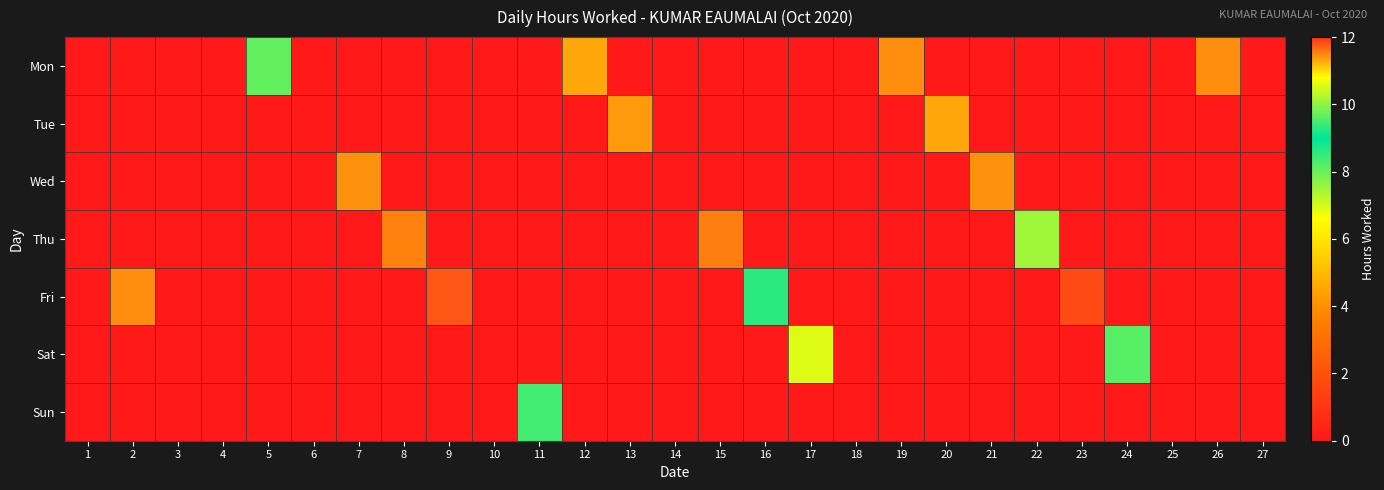

Reading left to right, transcribe all the data shown in this chart.

Mon: 1=0.0	2=0.0	3=0.0	4=0.0	5=9.7	6=0.0	7=0.0	8=0.0	9=0.0	10=0.0	11=0.0	12=11.3	13=0.0	14=0.0	15=0.0	16=0.0	17=0.0	18=0.0	19=11.4	20=0.0	21=0.0	22=0.0	23=0.0	24=0.0	25=0.0	26=11.5	27=0.0
Tue: 1=0.0	2=0.0	3=0.0	4=0.0	5=0.0	6=0.0	7=0.0	8=0.0	9=0.0	10=0.0	11=0.0	12=0.0	13=11.4	14=0.0	15=0.0	16=0.0	17=0.0	18=0.0	19=0.0	20=11.3	21=0.0	22=0.0	23=0.0	24=0.0	25=0.0	26=0.0	27=0.0
Wed: 1=0.0	2=0.0	3=0.0	4=0.0	5=0.0	6=0.0	7=11.4	8=0.0	9=0.0	10=0.0	11=0.0	12=0.0	13=0.0	14=0.0	15=0.0	16=0.0	17=0.0	18=0.0	19=0.0	20=0.0	21=11.4	22=0.0	23=0.0	24=0.0	25=0.0	26=0.0	27=0.0
Thu: 1=0.0	2=0.0	3=0.0	4=0.0	5=0.0	6=0.0	7=0.0	8=11.5	9=0.0	10=0.0	11=0.0	12=0.0	13=0.0	14=0.0	15=11.6	16=0.0	17=0.0	18=0.0	19=0.0	20=0.0	21=0.0	22=10.1	23=0.0	24=0.0	25=0.0	26=0.0	27=0.0
Fri: 1=0.0	2=11.4	3=0.0	4=0.0	5=0.0	6=0.0	7=0.0	8=0.0	9=11.8	10=0.0	11=0.0	12=0.0	13=0.0	14=0.0	15=0.0	16=9.3	17=0.0	18=0.0	19=0.0	20=0.0	21=0.0	22=0.0	23=11.8	24=0.0	25=0.0	26=0.0	27=0.0
Sat: 1=0.0	2=0.0	3=0.0	4=0.0	5=0.0	6=0.0	7=0.0	8=0.0	9=0.0	10=0.0	11=0.0	12=0.0	13=0.0	14=0.0	15=0.0	16=0.0	17=10.6	18=0.0	19=0.0	20=0.0	21=0.0	22=0.0	23=0.0	24=9.6	25=0.0	26=0.0	27=0.0
Sun: 1=0.0	2=0.0	3=0.0	4=0.0	5=0.0	6=0.0	7=0.0	8=0.0	9=0.0	10=0.0	11=9.5	12=0.0	13=0.0	14=0.0	15=0.0	16=0.0	17=0.0	18=0.0	19=0.0	20=0.0	21=0.0	22=0.0	23=0.0	24=0.0	25=0.0	26=0.0	27=0.0